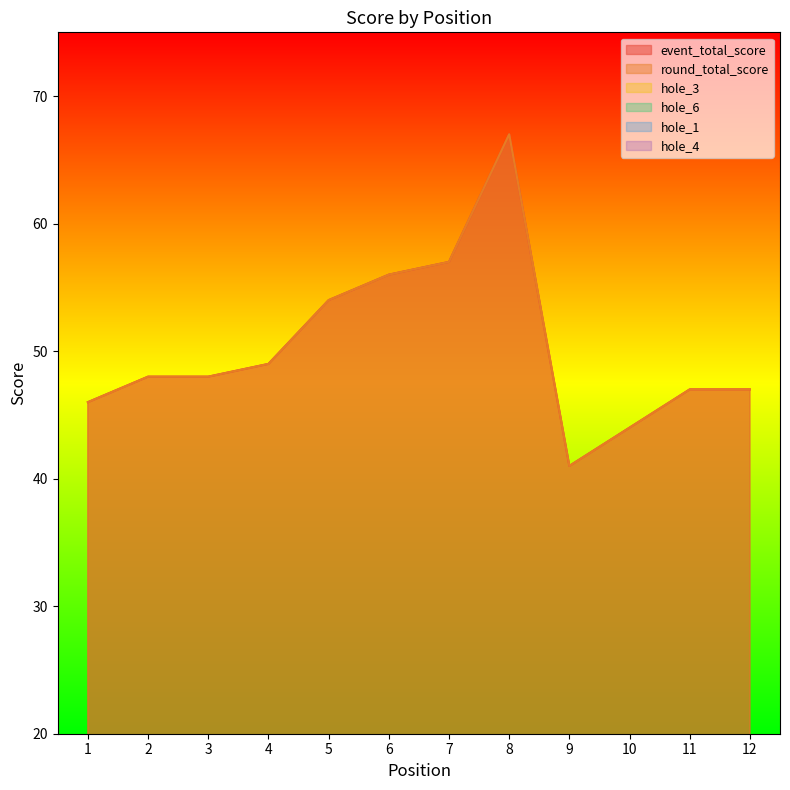

Rank the series by their maximum value, from highest to lowest.

event_total_score, round_total_score, hole_3, hole_6, hole_1, hole_4